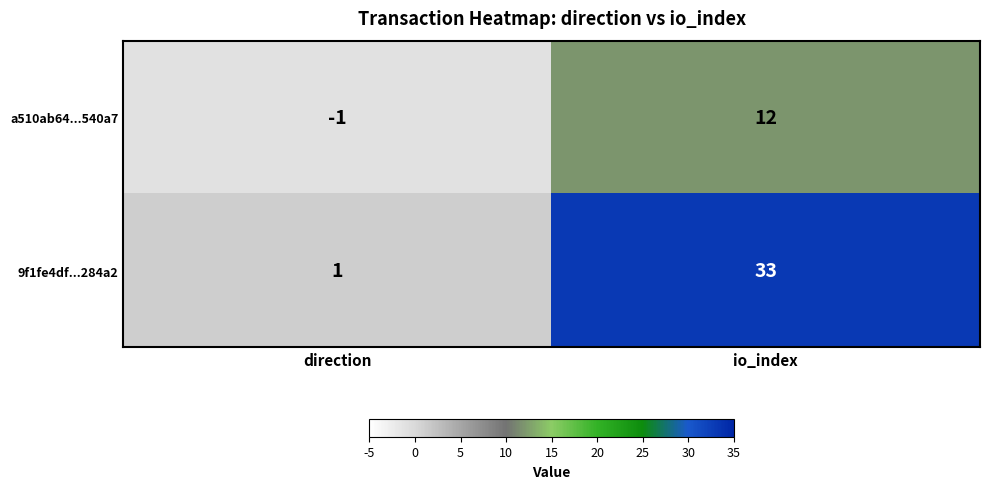

Where is a510ab64...540a7 nearest to the value 5?

direction